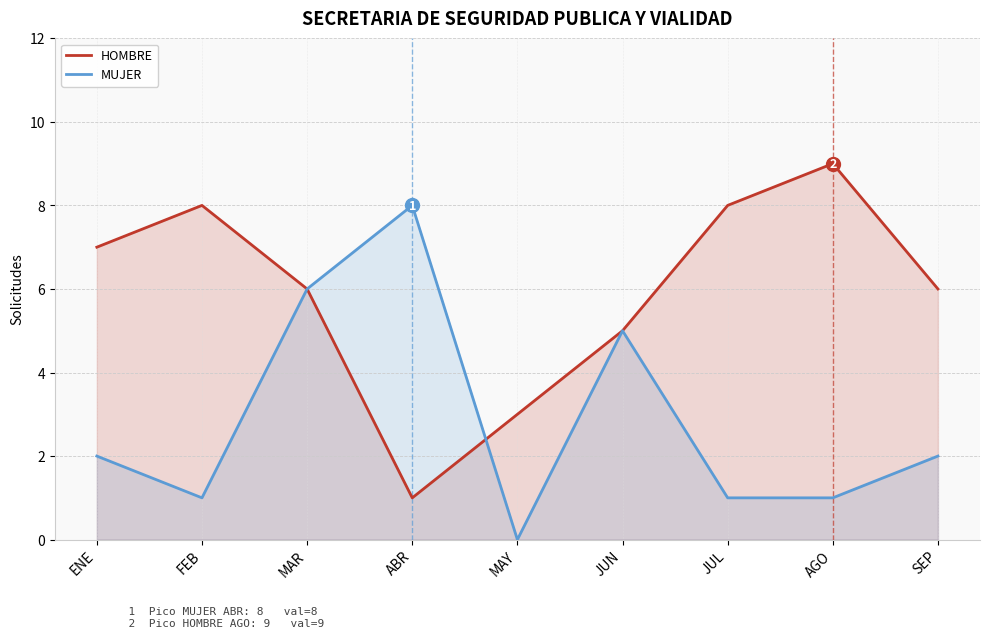

Reading right to left, list all the values displayed in this chart.

HOMBRE: 6	9	8	5	3	1	6	8	7
MUJER: 2	1	1	5	0	8	6	1	2